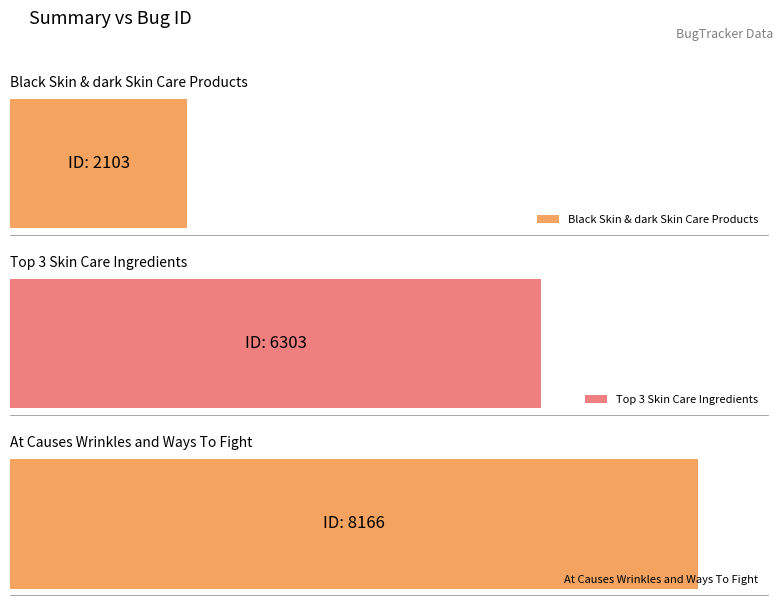

What is the difference between the maximum and minimum values?

6063